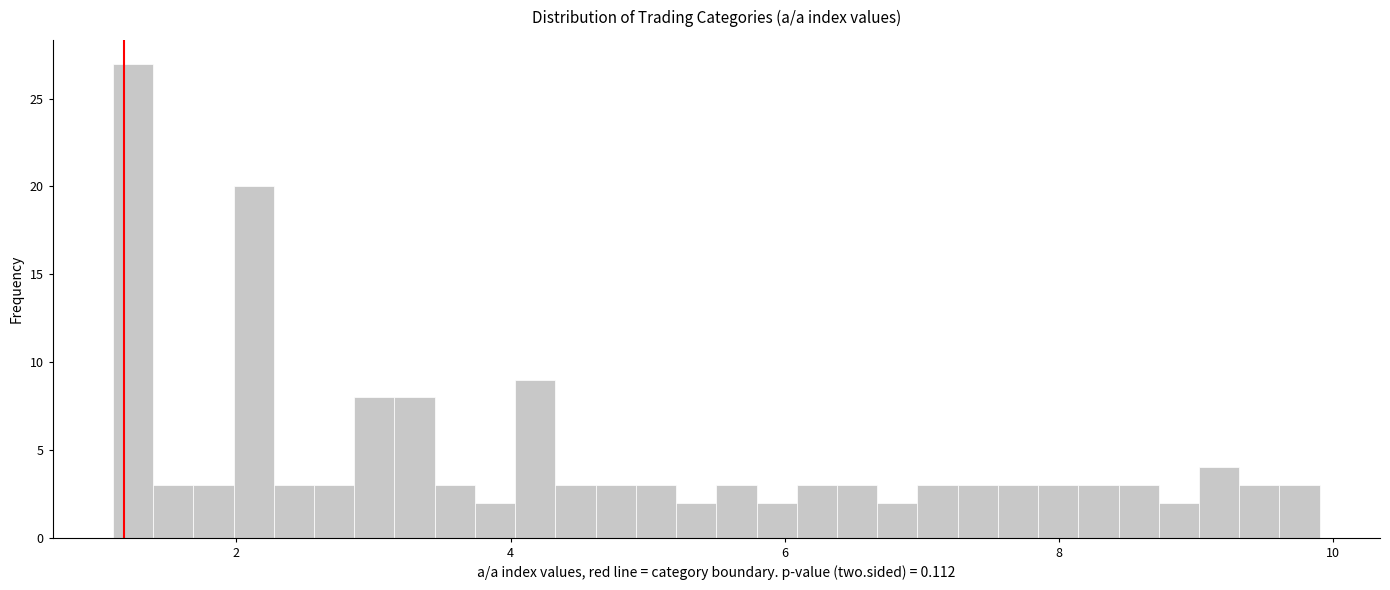

Around what value on the x-axis is the tallest bar? Give the approximate position of its centre, as read against the axis.

1.2